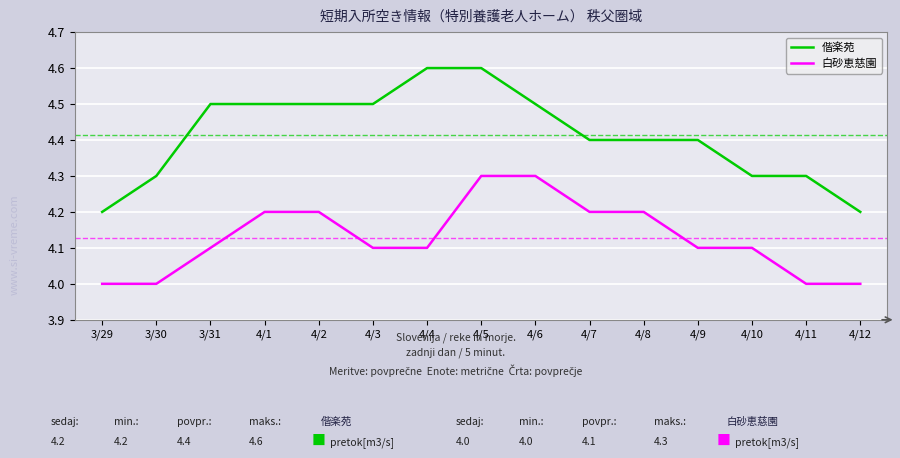

List the series in order of their overall mean, lowest first.

白砂恵慈園, 偕楽苑